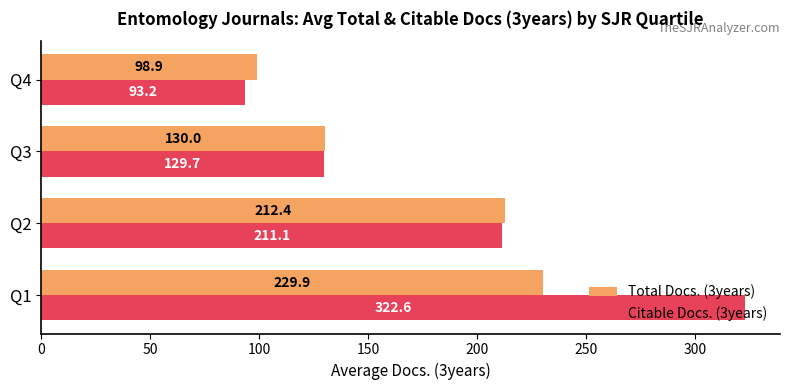

What is the spread (max minus min) of values at Q3?

0.3